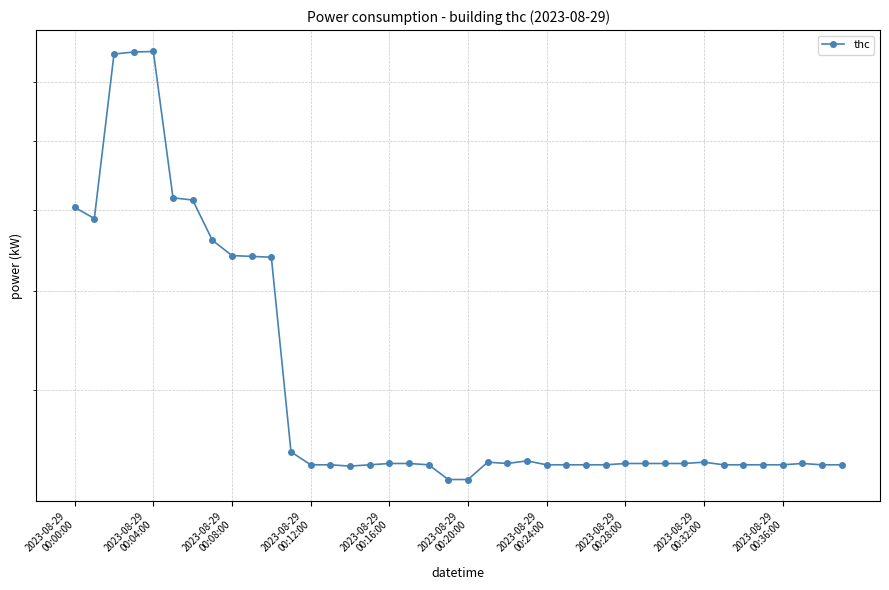

What is the maximum value shown in the chart?

8.6